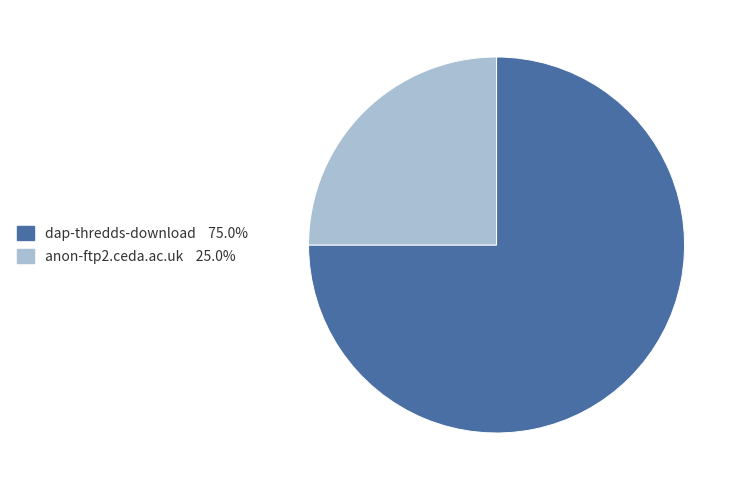

Do anon-ftp2.ceda.ac.uk and dap-thredds-download together represent more than half of the pie?

Yes